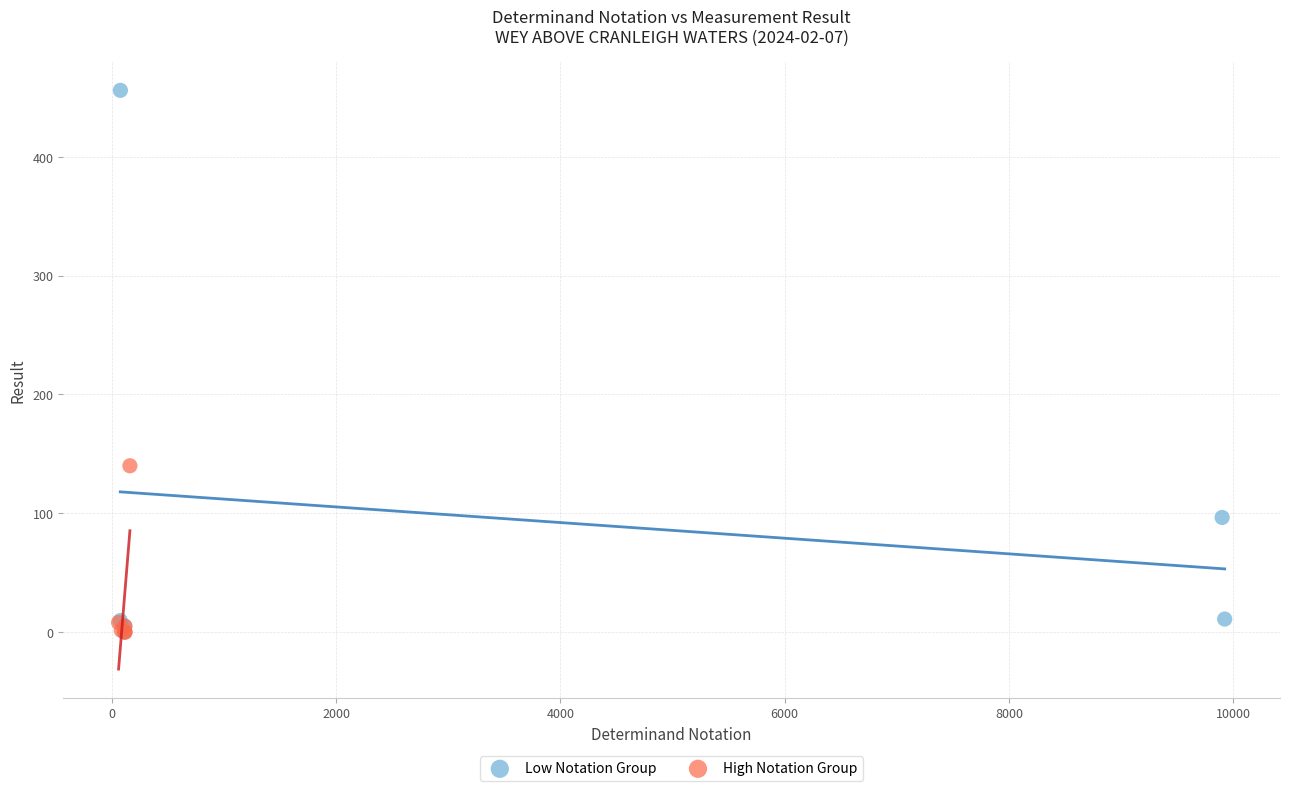

Which series reaches the maximum Y coordinate?

Low Notation Group